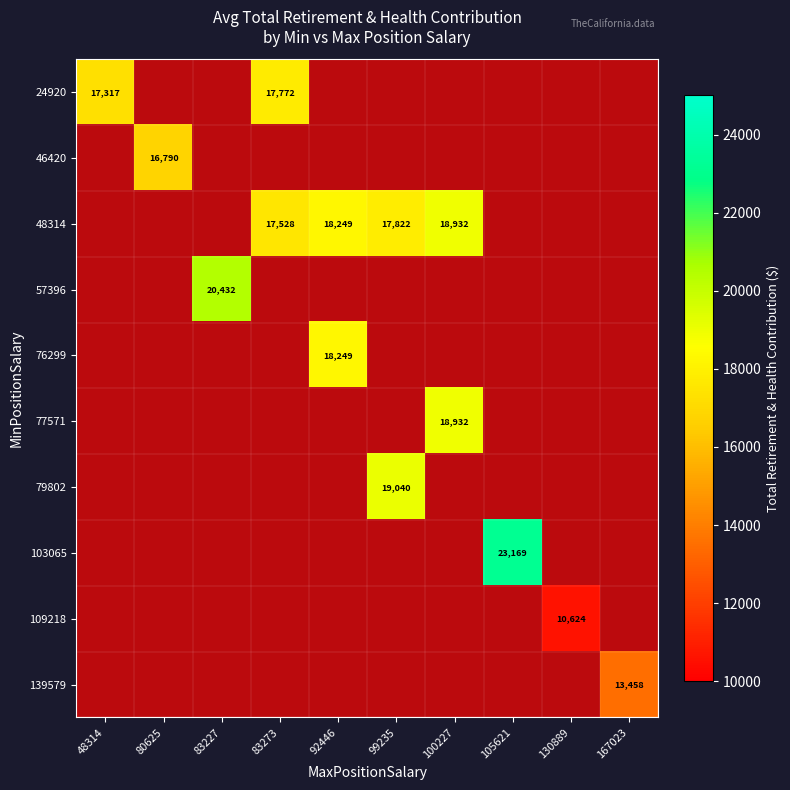

Rank the categories by 103065 value from highest to lowest.

105621, 48314, 80625, 83227, 83273, 92446, 99235, 100227, 130889, 167023